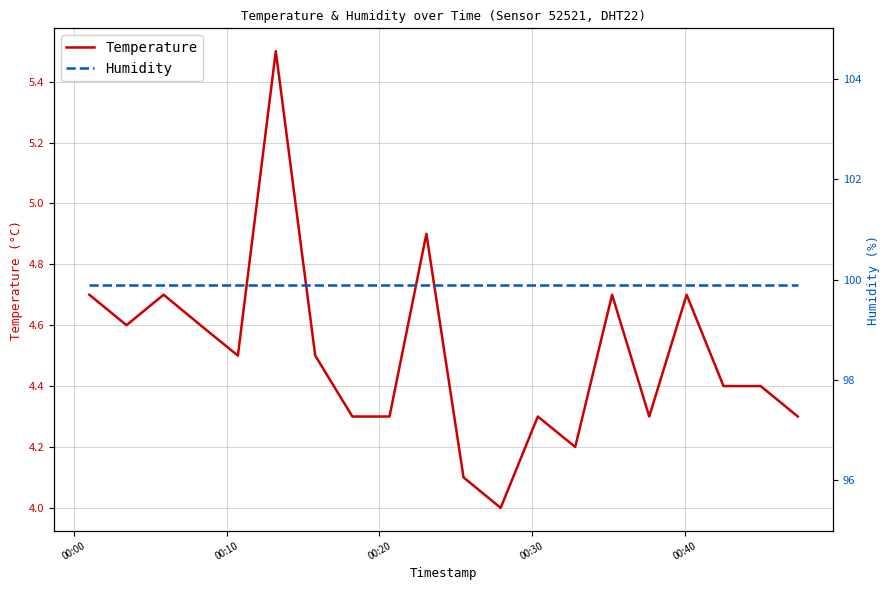

What is the maximum value for Temperature?

5.5